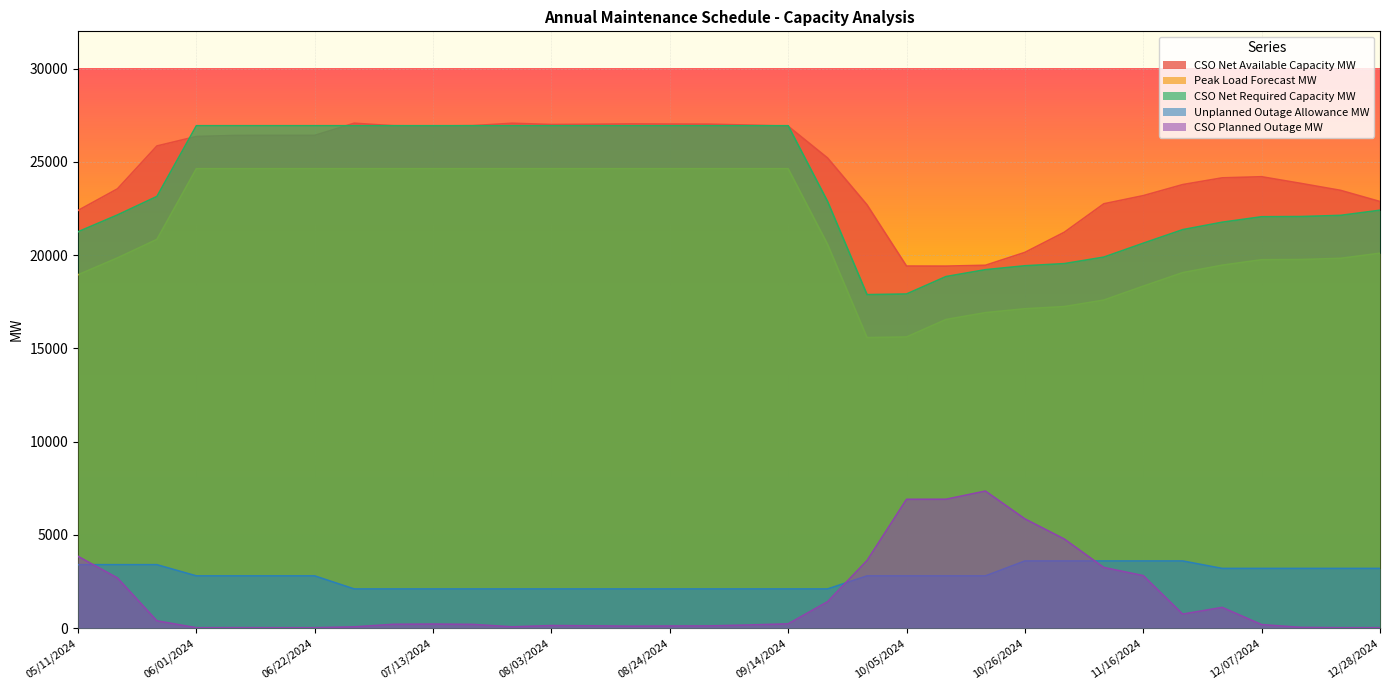

What is the spread (max minus min) of values at 06/01/2024?

26919